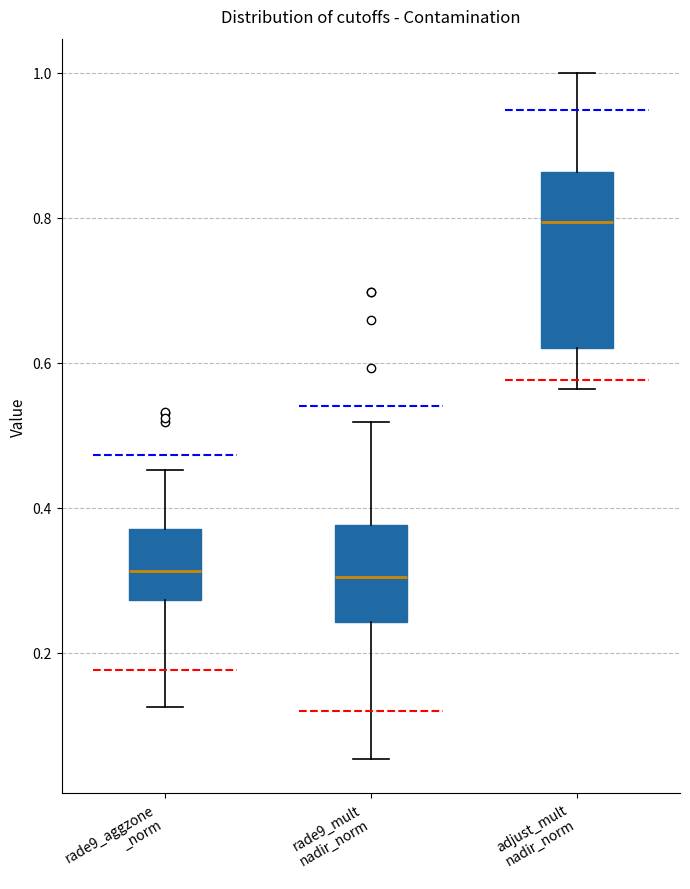

Reading left to right, read every box against the y-axis: the position of its median line, the range the box covers, and the ends of its whiskers. The values are not printed on the chart, so give them approximately, as read against the axis.

rade9_aggzone _norm: median 0.32, box 0.28 to 0.38, whiskers 0.12 to 0.46
rade9_mult nadir_norm: median 0.30, box 0.24 to 0.38, whiskers 0.06 to 0.52
adjust_mult nadir_norm: median 0.80, box 0.62 to 0.86, whiskers 0.56 to 1.00